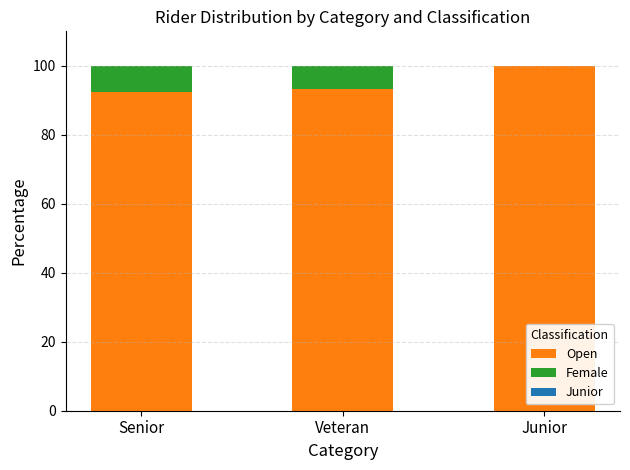

What is the sum of the Open values at Veteran and Senior?

185.6